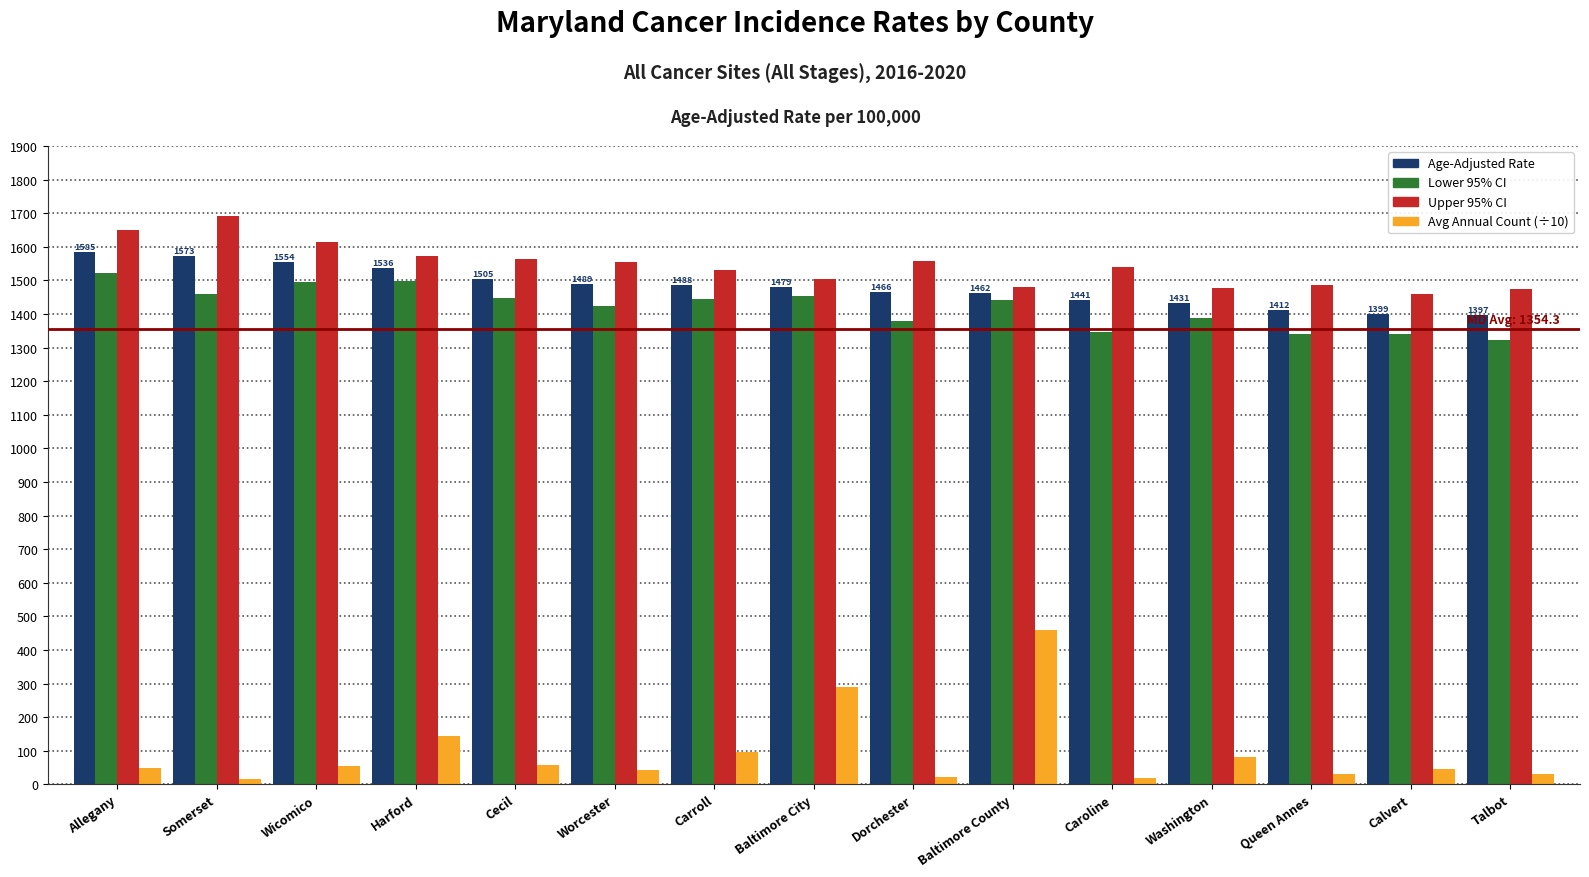

Is the value of Age-Adjusted Rate at Baltimore County greater than the value of Lower 95% CI at Allegany?

No